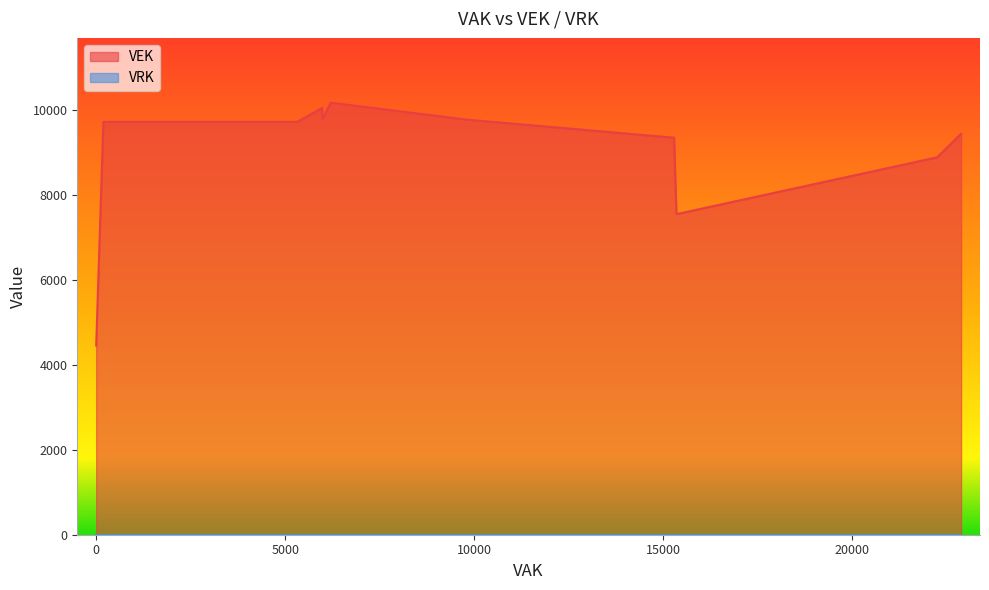

How many lines are shown in the chart?

2